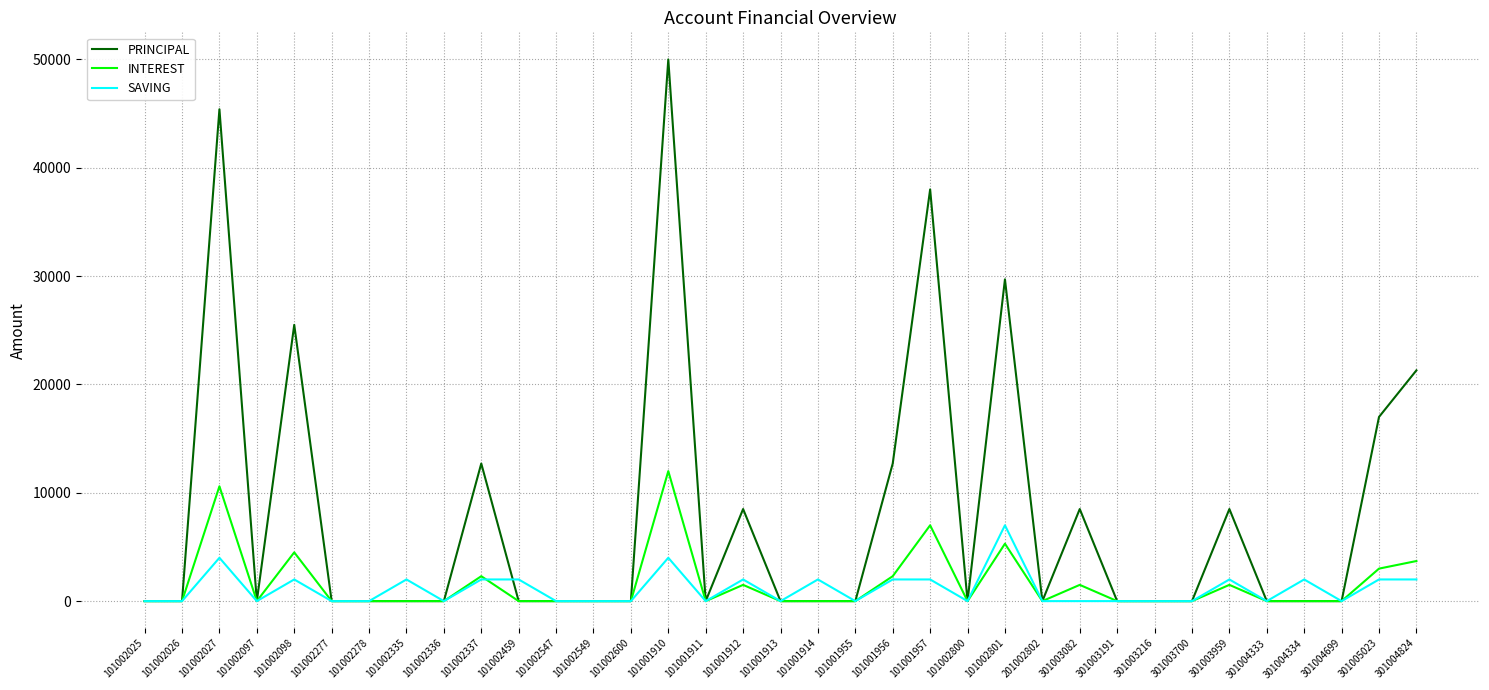

What is the approximate value of SAVING at 101002027?

4000